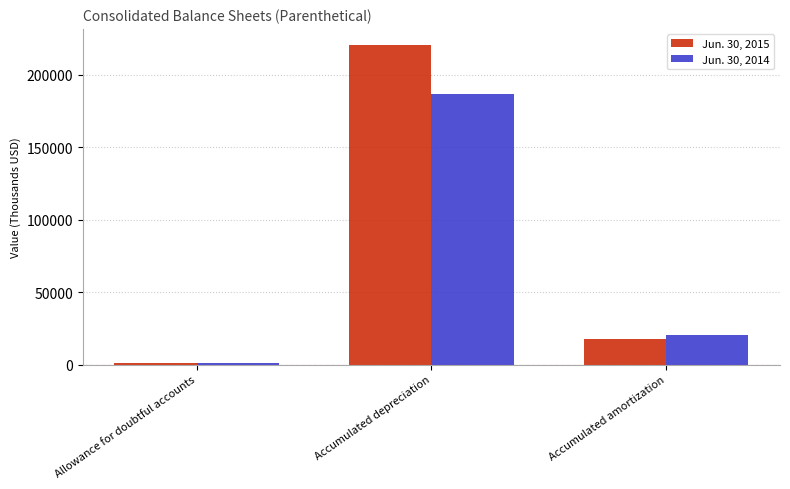

At which label is Jun. 30, 2015 closest to 110919?

Accumulated amortization